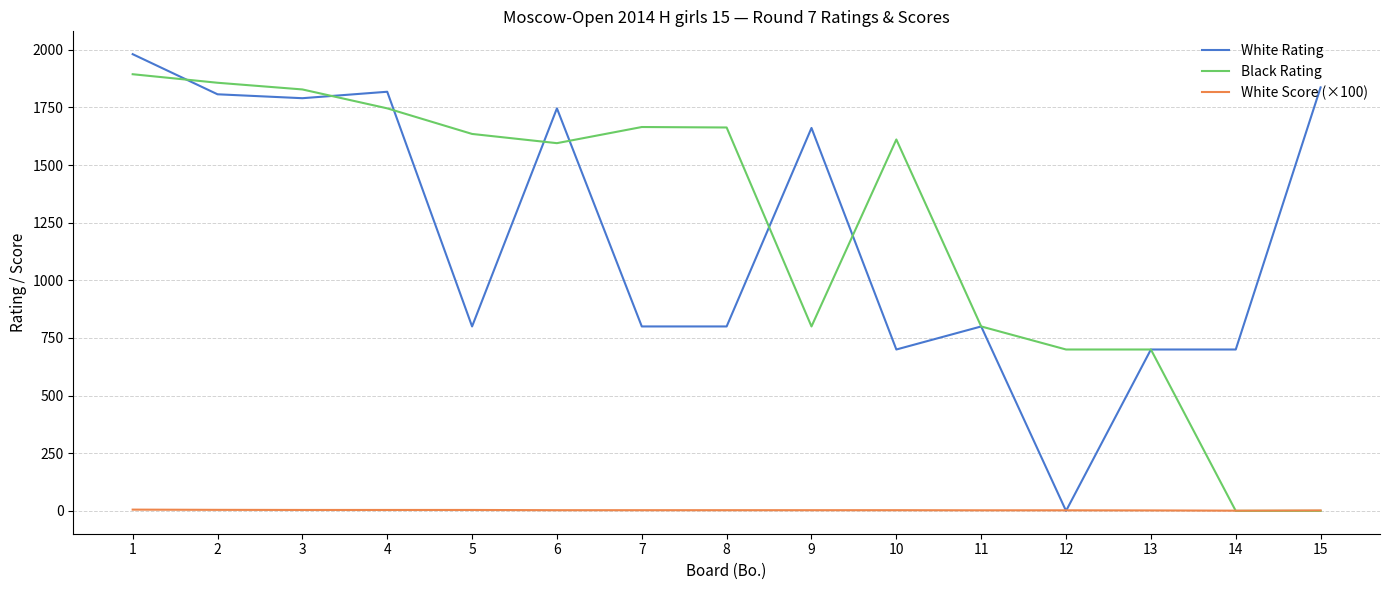

How many times do White Score (×100) and White Rating cross each other?

2